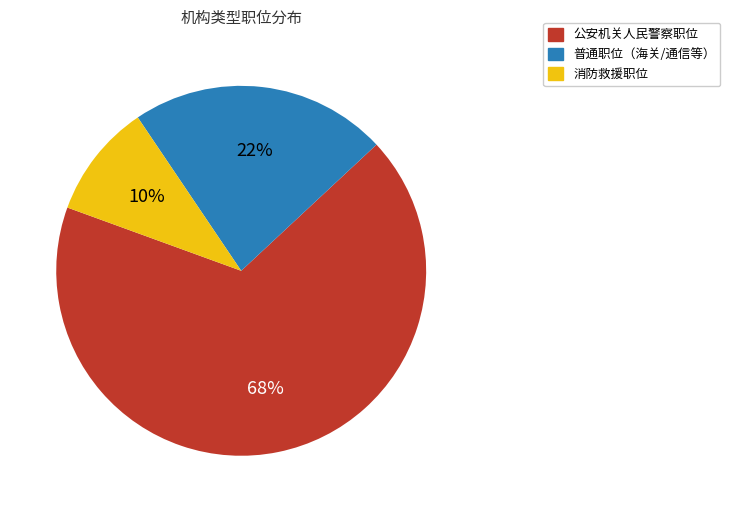

To the nearest percent, what is the average slice percentage?

33%